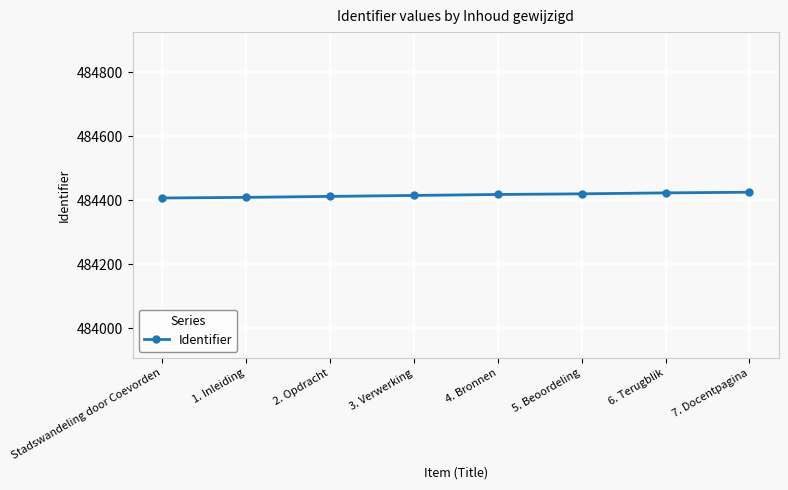

What is the value of the 6th point from the left?

484420